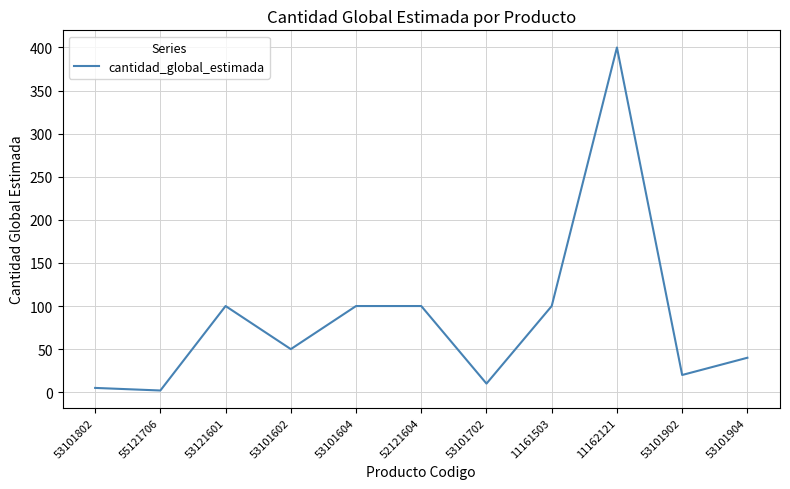

Is it true that the value at 53101702 is 10?

True